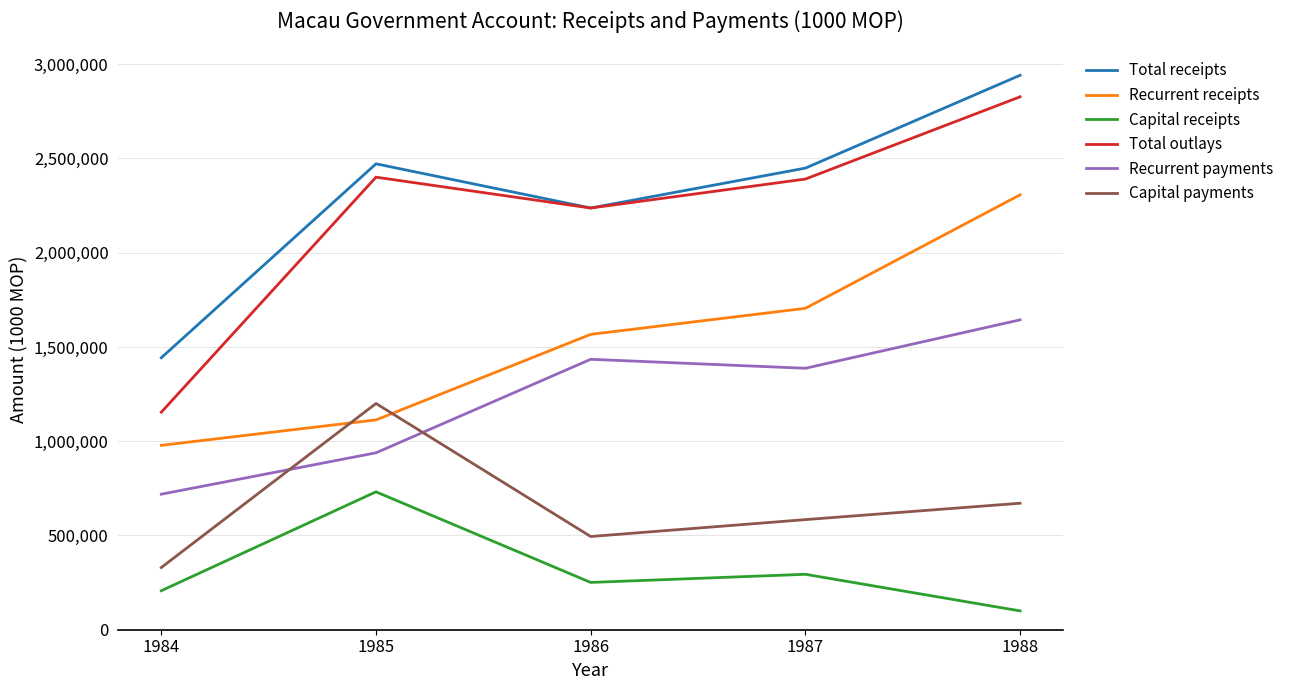

At which category is the sum across all series the highest?

1988